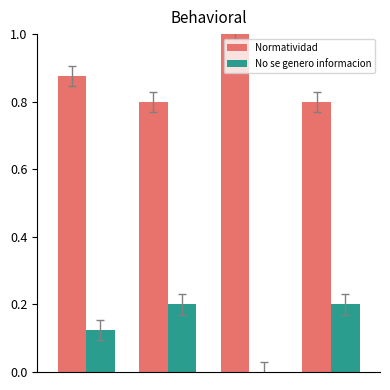

What is the sum of all No se genero informacion values?

0.5